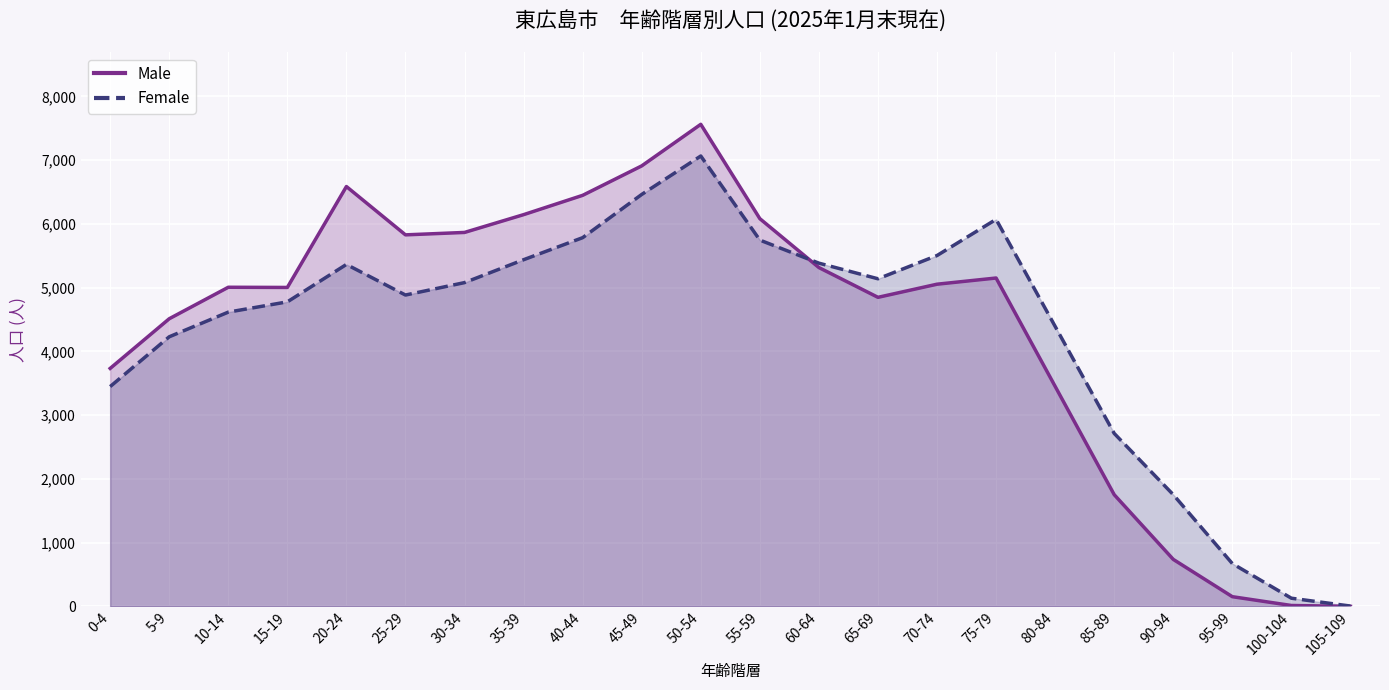

Where is the first local maximum for Male?

10-14